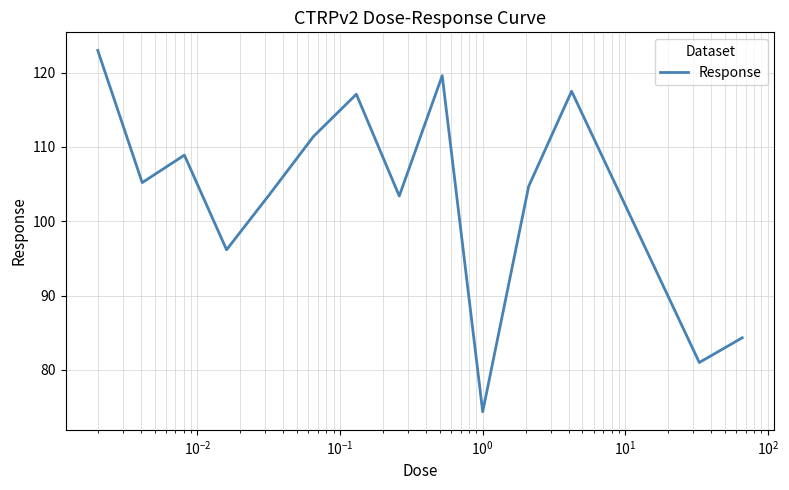

How many interior local peaks (higher than both neighbors) does the data have?

4